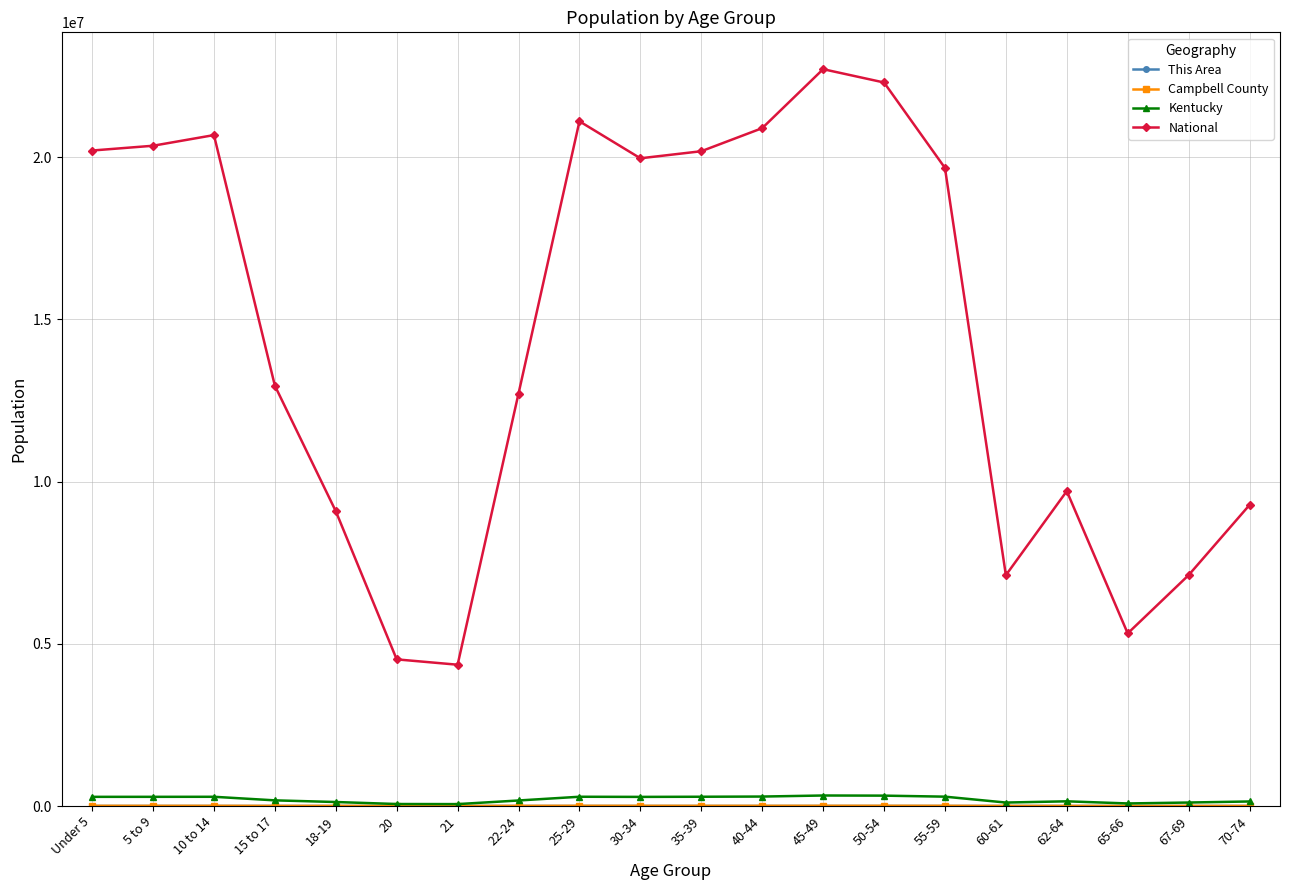

Which series changed the most between 18-19 and 60-61?

National